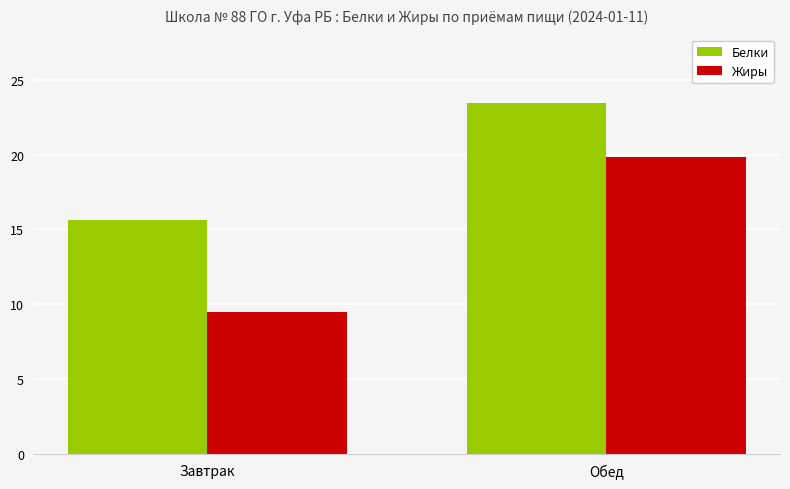

At how many categories does at least one series exceed 20?

1